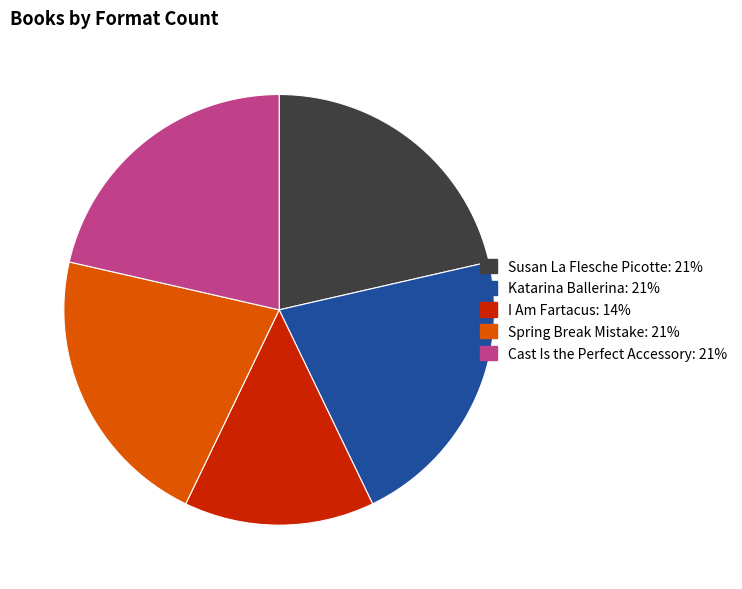

Does any single category account for the majority?

No